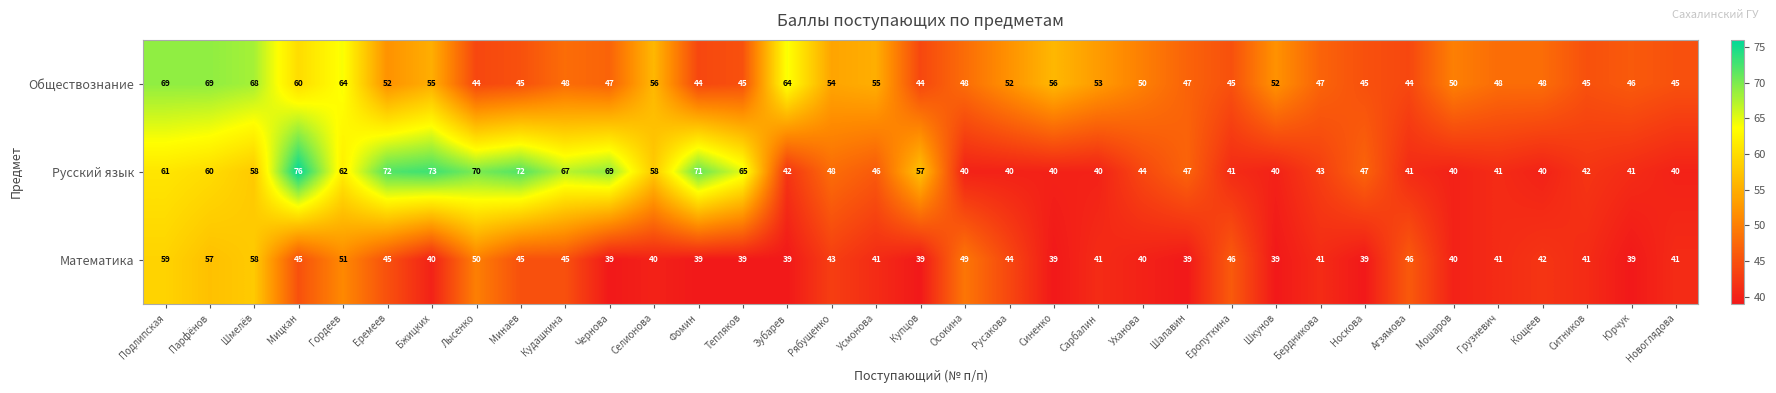

What is the total value across all series at Еропуткина?

132